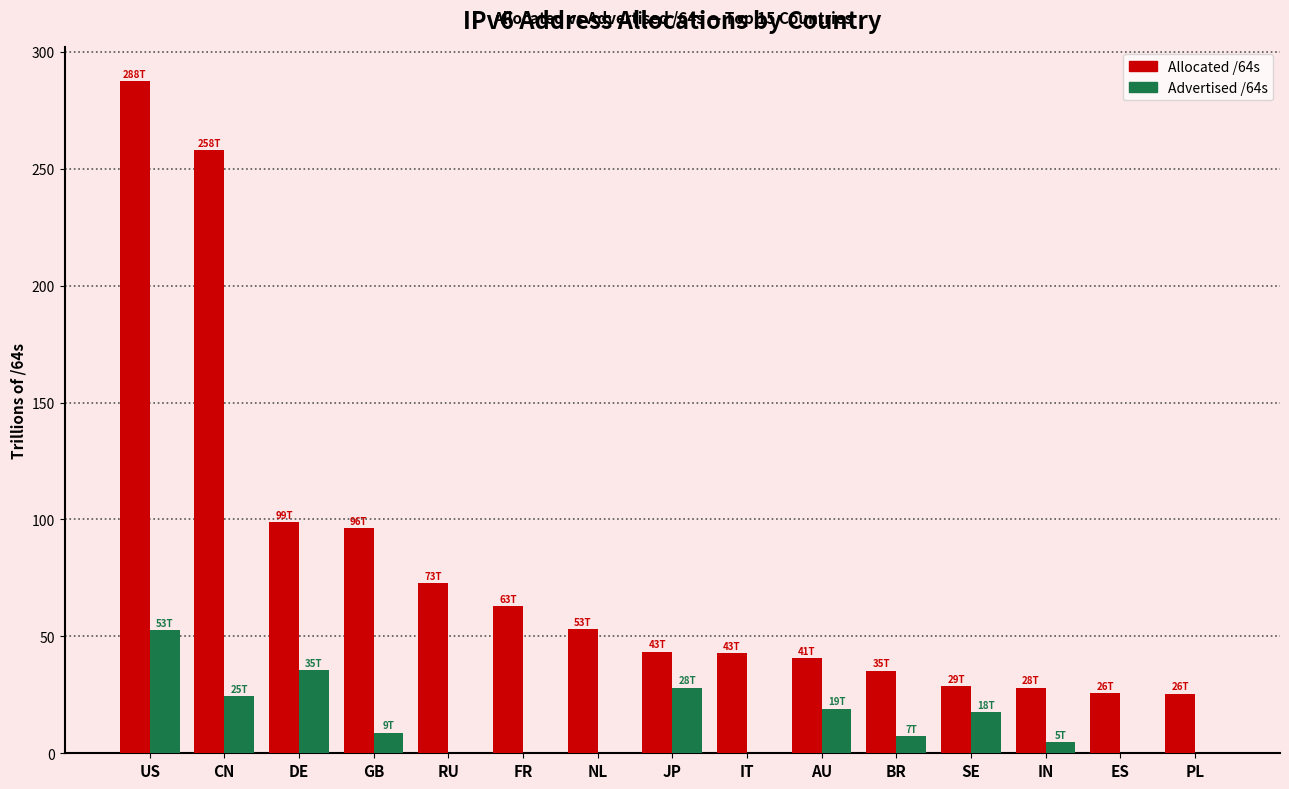

What is the difference between the Advertised /64s values at AU and JP?

8.9